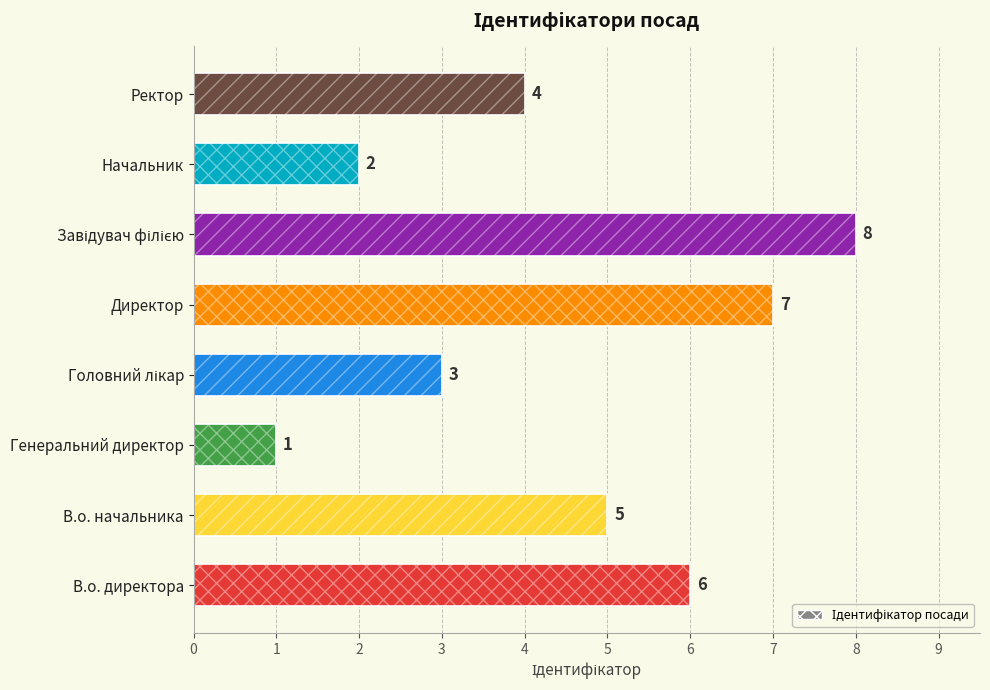

How many bars are there in total?

8